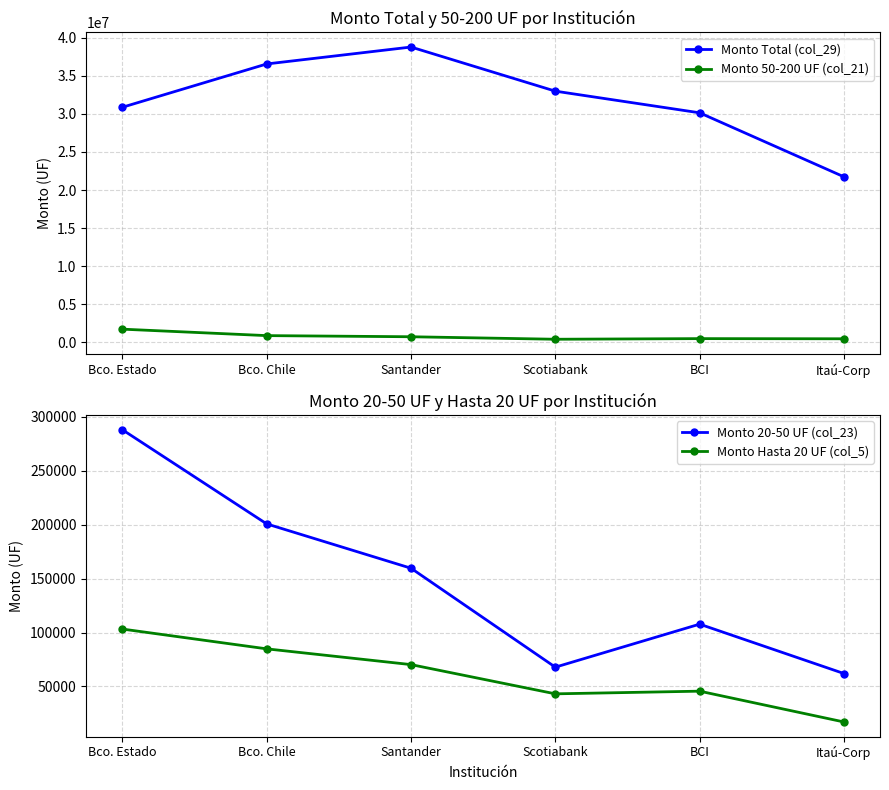

Which series has the widest spread of values?

Monto Total (col_29)